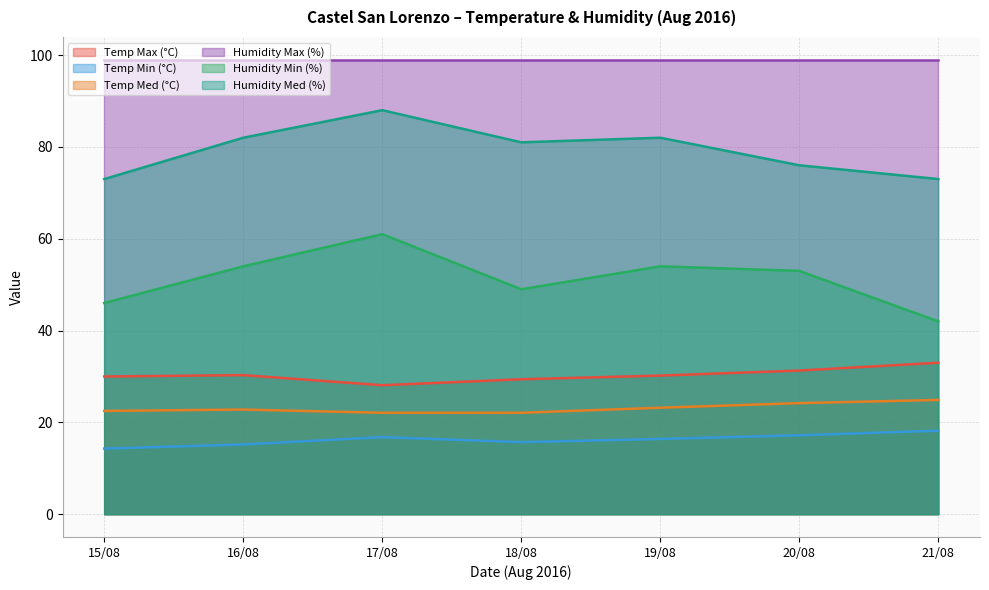

Which has a higher value, 17/08 or 20/08?

20/08